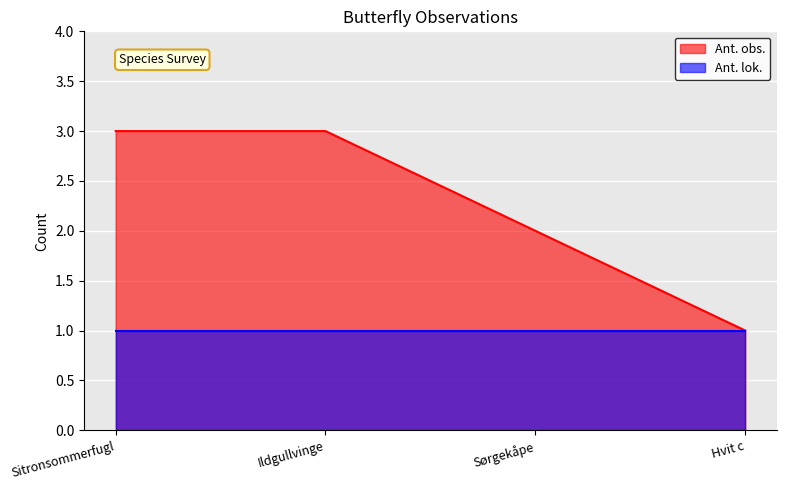

At which category does the chart reach its minimum across all series?

Hvit c